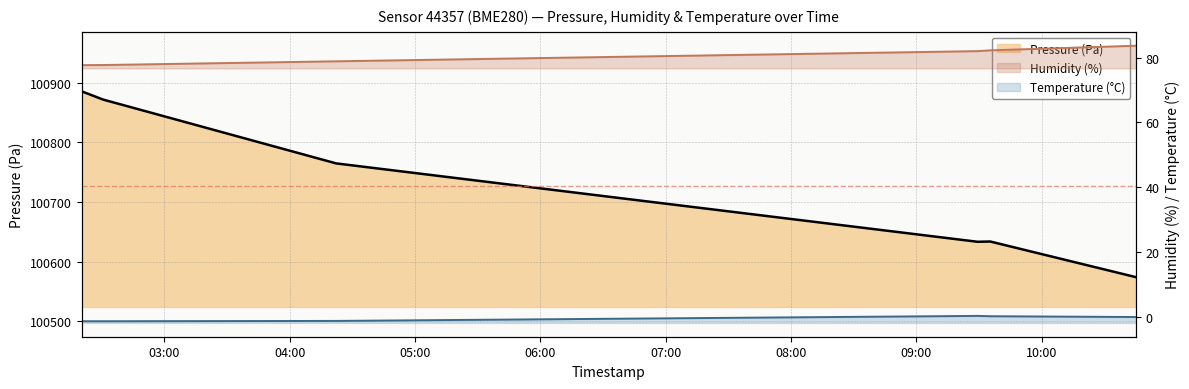

What is the value of the Humidity (%) point at the 1st from the left?

77.7